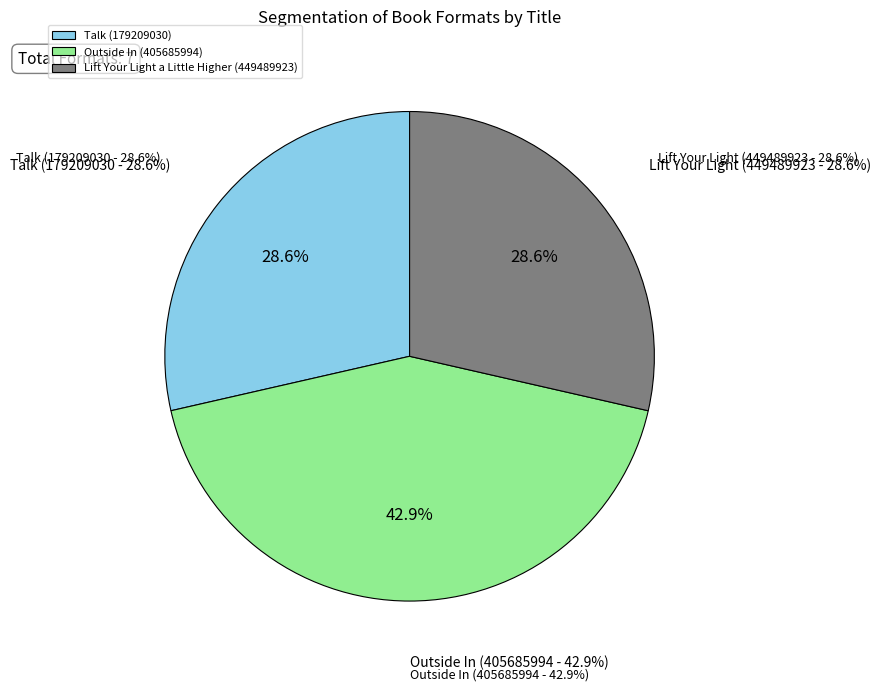

The Outside In (405685994) slice represents 34% of the pie. True or false?

False